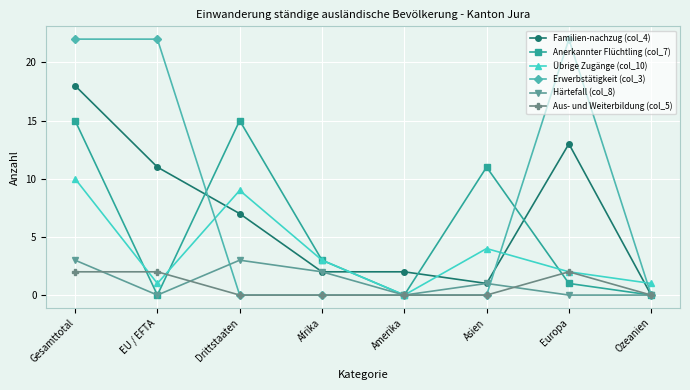

Is the value of Anerkannter Flüchtling (col_7) at Gesamttotal greater than the value of Härtefall (col_8) at Europa?

Yes